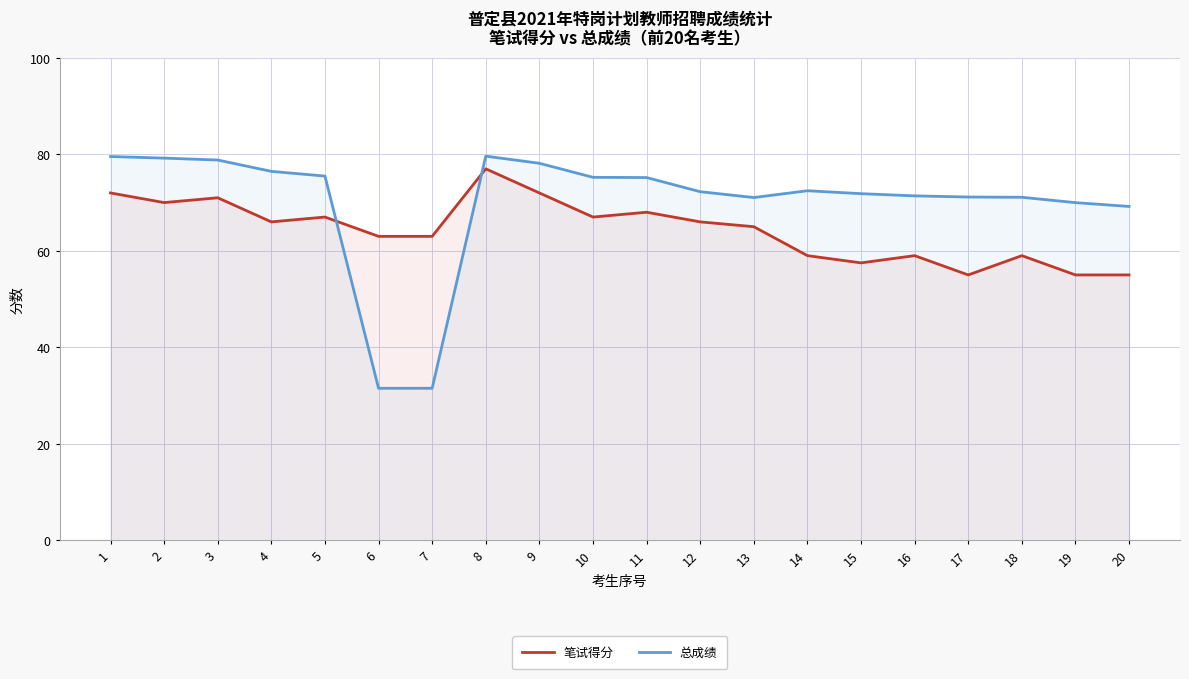

What is the sum of the 笔试得分 values at 4 and 17?

121.0